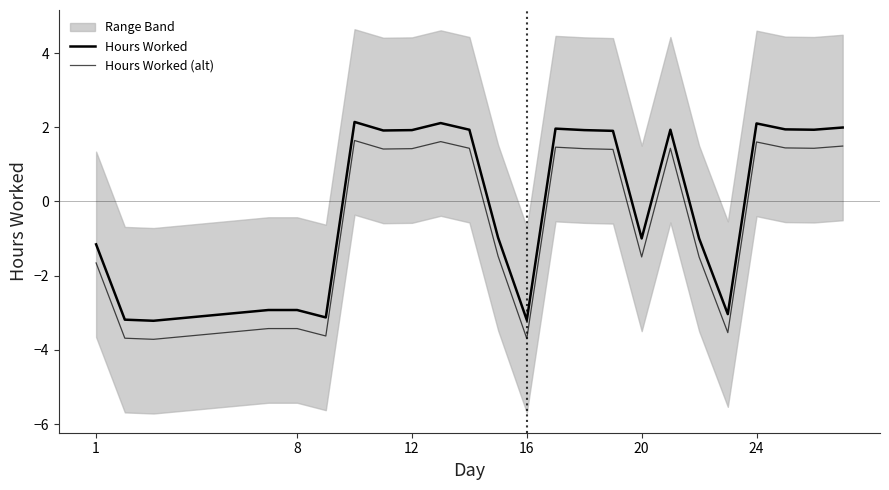

Reading left to right, transcribe all the data shown in this chart.

Hours Worked: -1.2	-3.2	-3.2	-2.9	-2.9	-3.1	2.1	1.9	1.9	2.1	1.9	-1.0	-3.2	2.0	1.9	1.9	-1.0	1.9	-1.0	-3.0	2.1	1.9	1.9	2.0
Hours Worked (alt): -1.7	-3.7	-3.7	-3.4	-3.4	-3.6	1.6	1.4	1.4	1.6	1.4	-1.5	-3.7	1.5	1.4	1.4	-1.5	1.4	-1.5	-3.5	1.6	1.4	1.4	1.5